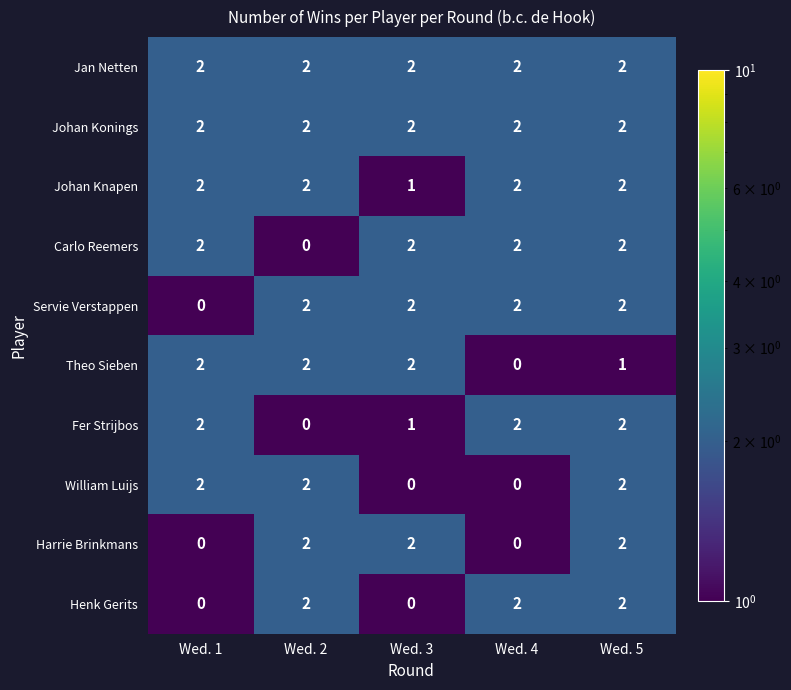

At how many categories does at least one series exceed 1?

5